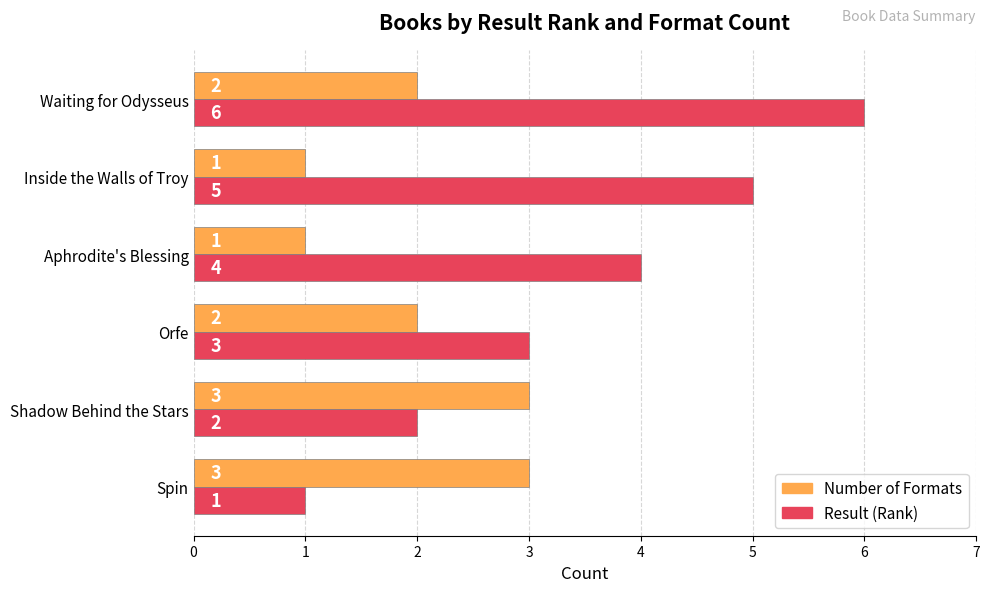

What is the difference between the highest and lowest values at Inside the Walls of Troy?

4